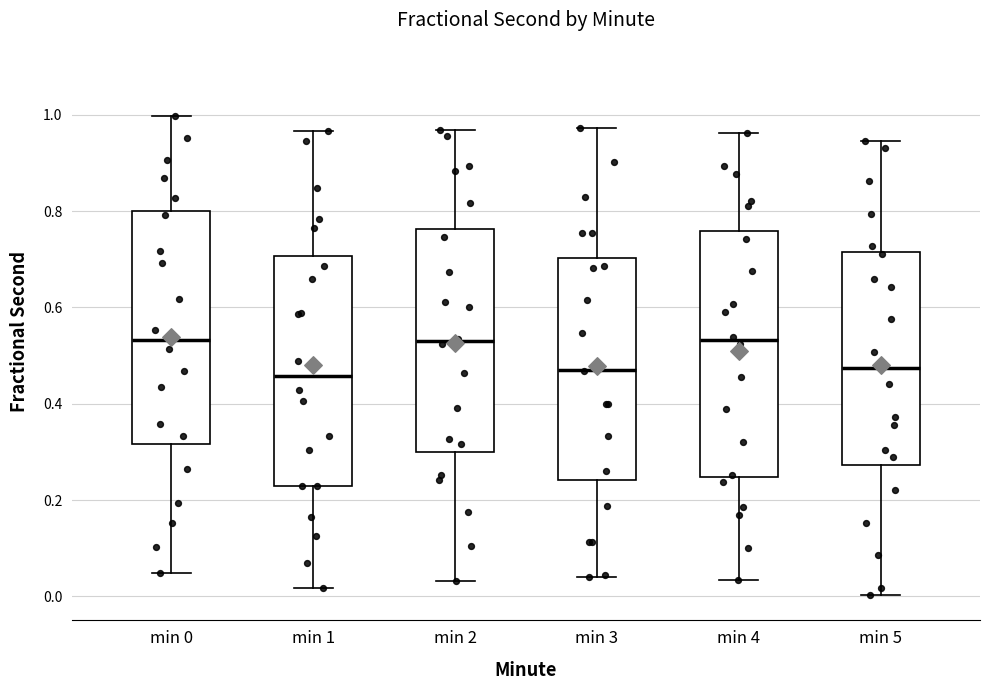

Reading left to right, read every box against the y-axis: the position of its median line, the range the box covers, and the ends of its whiskers. The values are not printed on the chart, so give them approximately, as read against the axis.

min 0: median 0.54, box 0.32 to 0.80, whiskers 0.04 to 1.00
min 1: median 0.46, box 0.22 to 0.70, whiskers 0.02 to 0.96
min 2: median 0.52, box 0.30 to 0.76, whiskers 0.04 to 0.96
min 3: median 0.46, box 0.24 to 0.70, whiskers 0.04 to 0.98
min 4: median 0.54, box 0.24 to 0.76, whiskers 0.04 to 0.96
min 5: median 0.48, box 0.28 to 0.72, whiskers 0.00 to 0.94